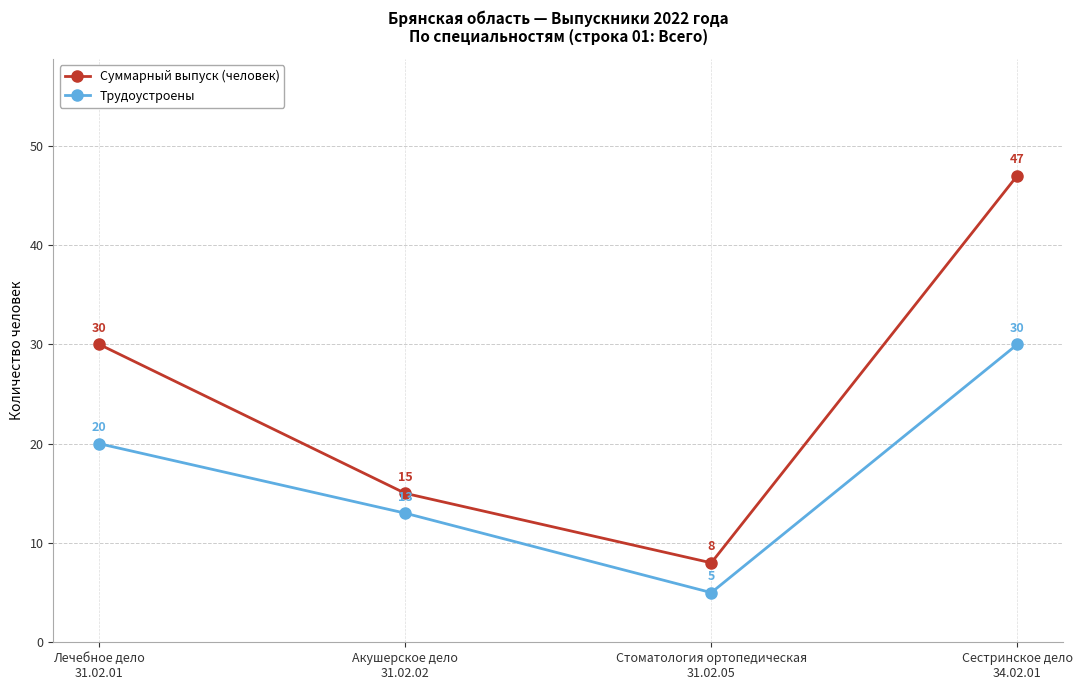

What is the total value across all series at Лечебное дело
31.02.01?

50